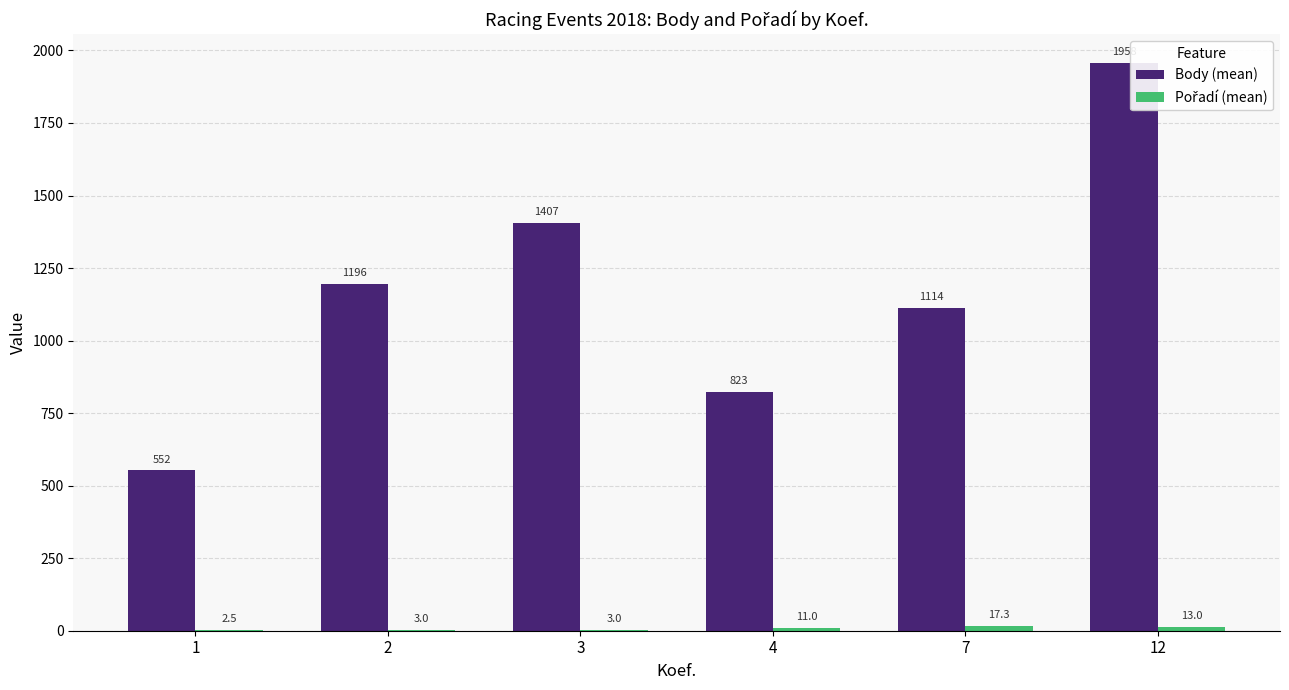

Does the chart contain any negative values?

No